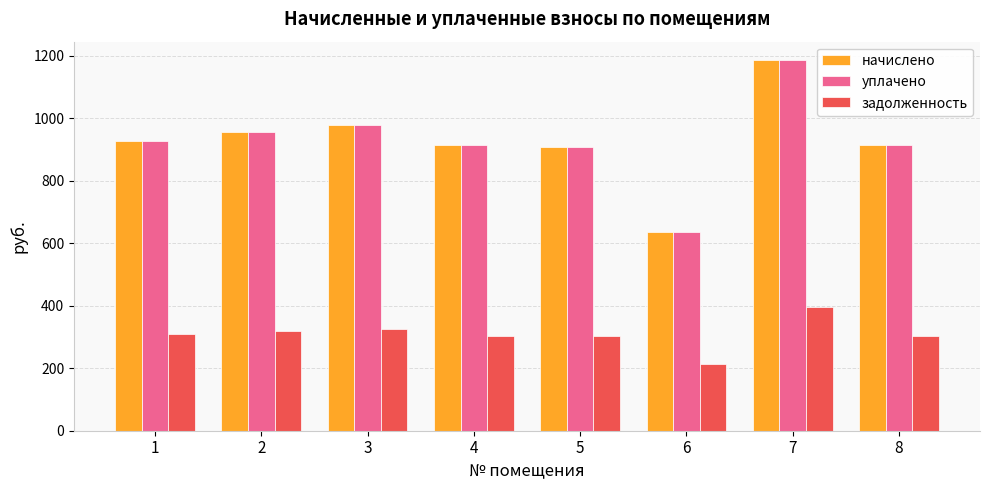

What is the difference between the maximum and minimum values in the начислено series?

548.6